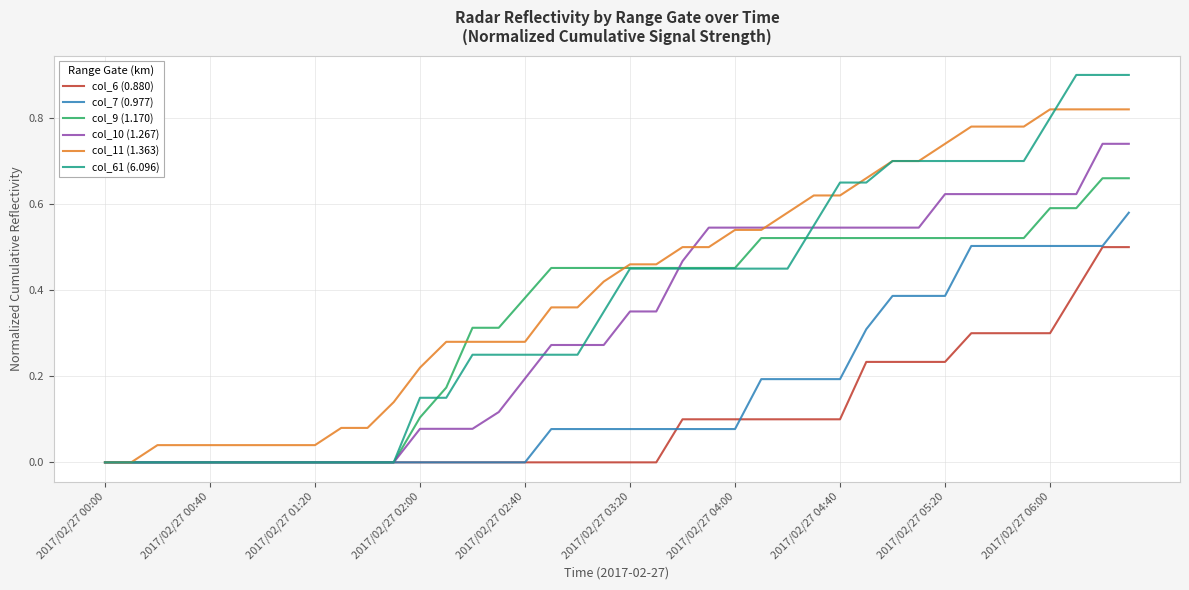

Which series has the largest total across all categories?

col_11 (1.363)